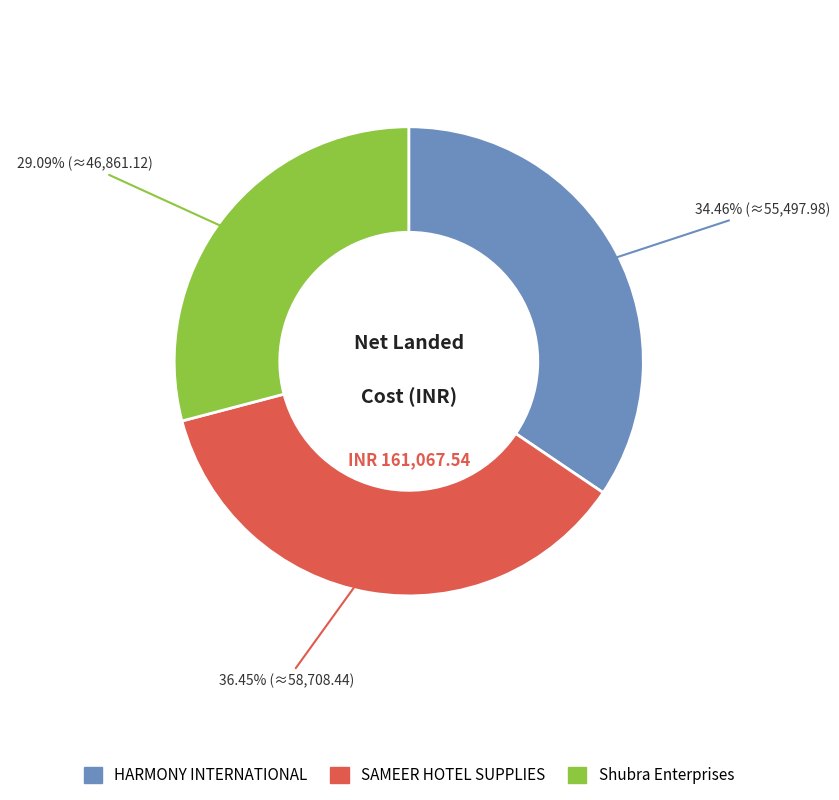

What is the largest slice in the pie chart?

SAMEER HOTEL SUPPLIES